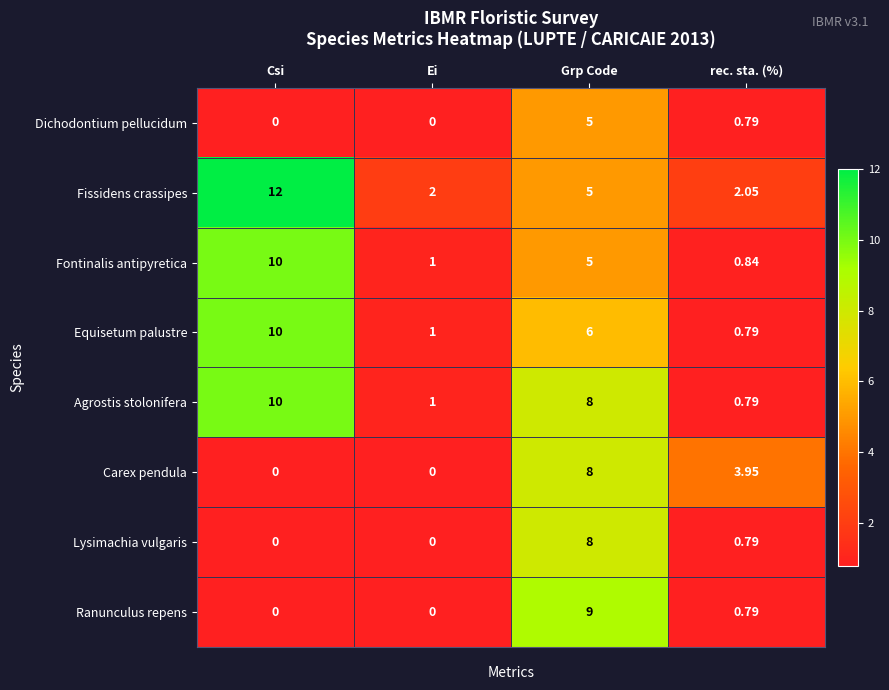

Which series has the widest spread of values?

Fissidens crassipes